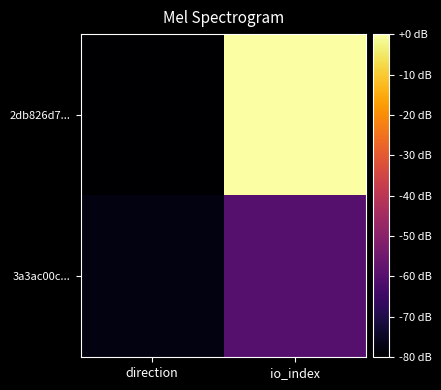

Reading left to right, list all the values displayed in this chart.

2db826d7...: direction=-80.0	io_index=-0.0
3a3ac00c...: direction=-77.5	io_index=-60.3